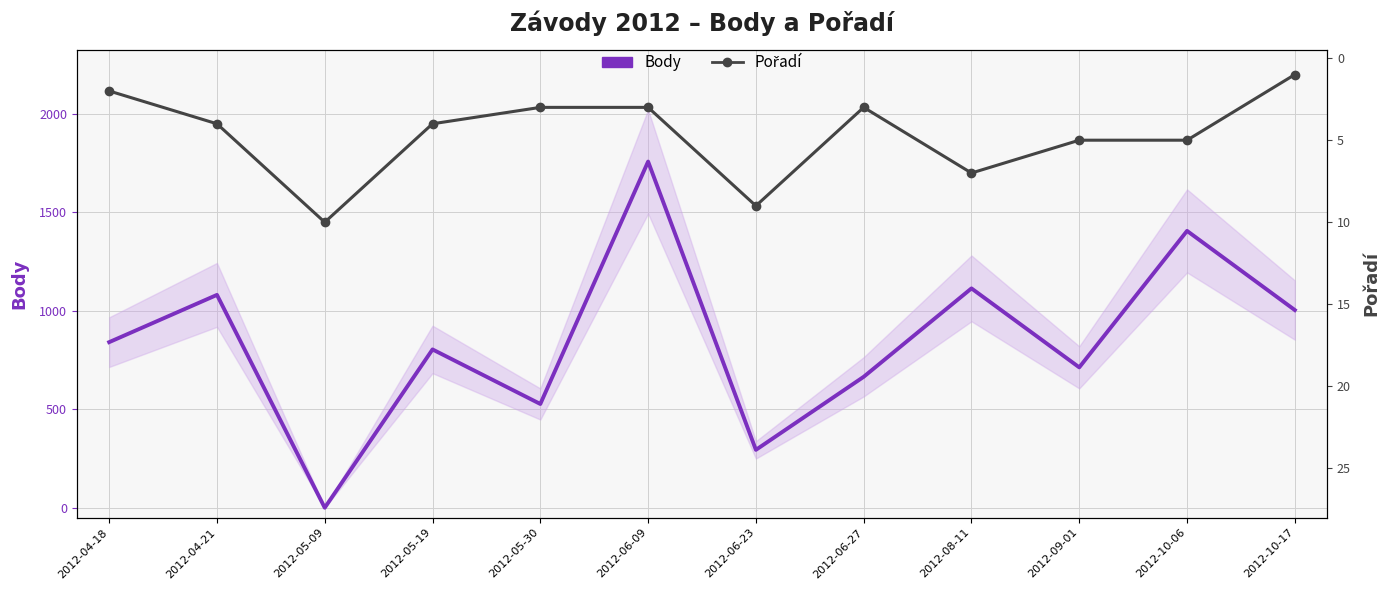

At how many categories does at least one series exceed 1242?

2